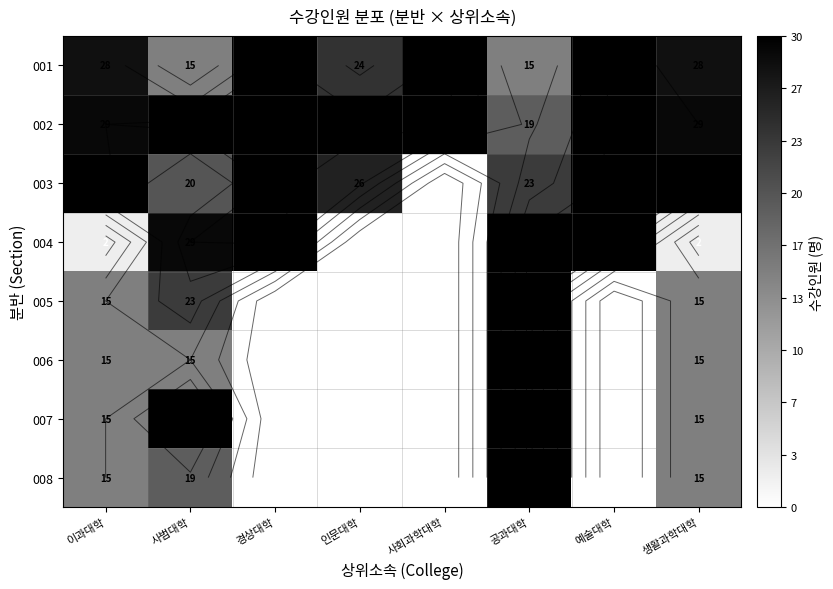

Is it true that 008 equals 20 at 생활과학대학?

False